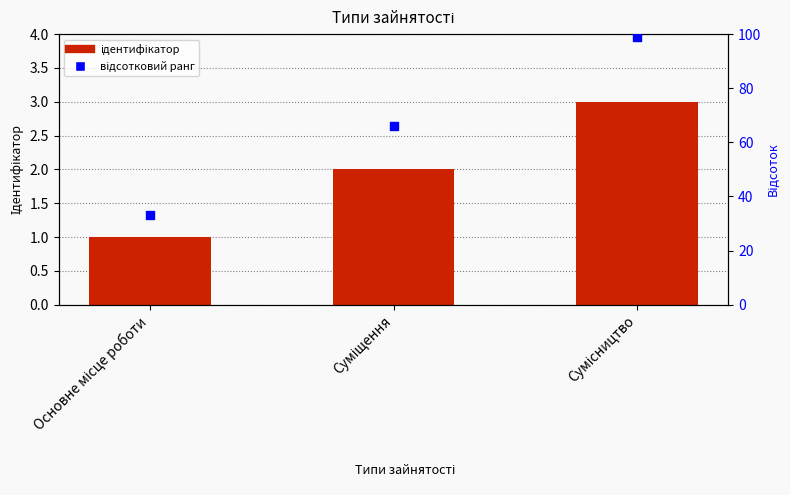

At how many categories does at least one series exceed 81?

1